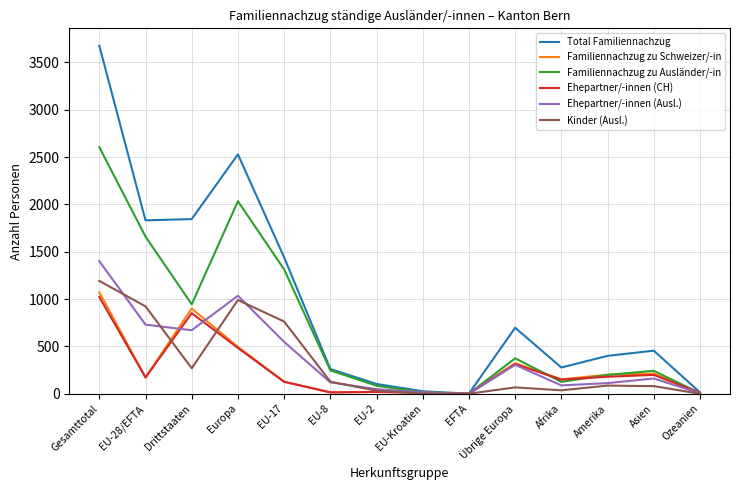

How many distinct data groups are displayed?

6